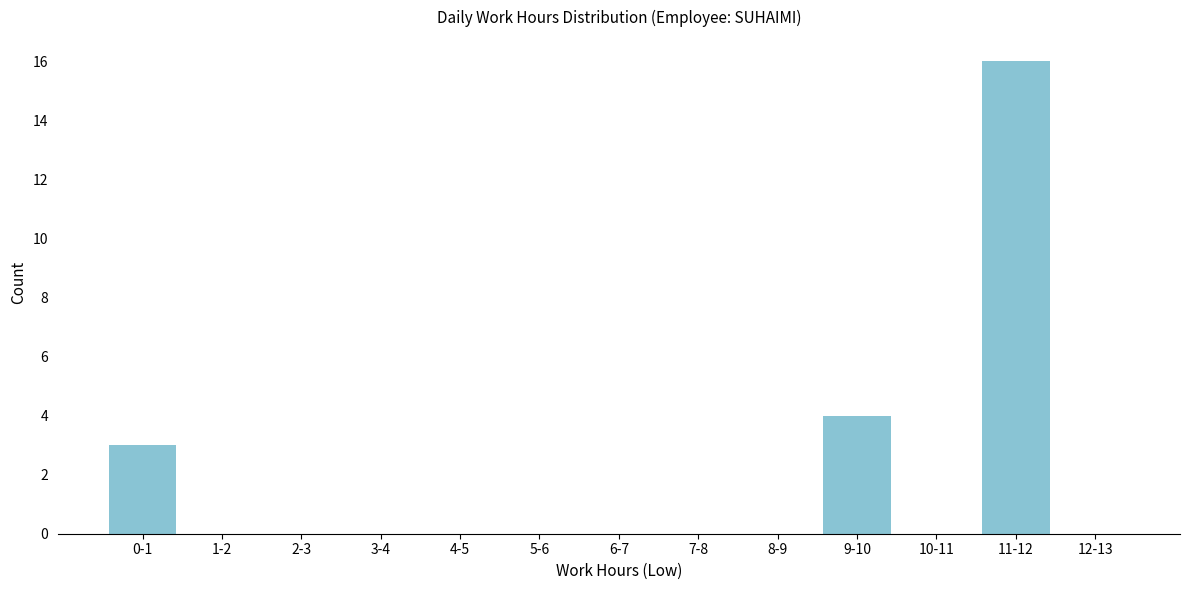

Reading right to left, transcribe all the data shown in this chart.

12-13=0	11-12=16	10-11=0	9-10=4	8-9=0	7-8=0	6-7=0	5-6=0	4-5=0	3-4=0	2-3=0	1-2=0	0-1=3